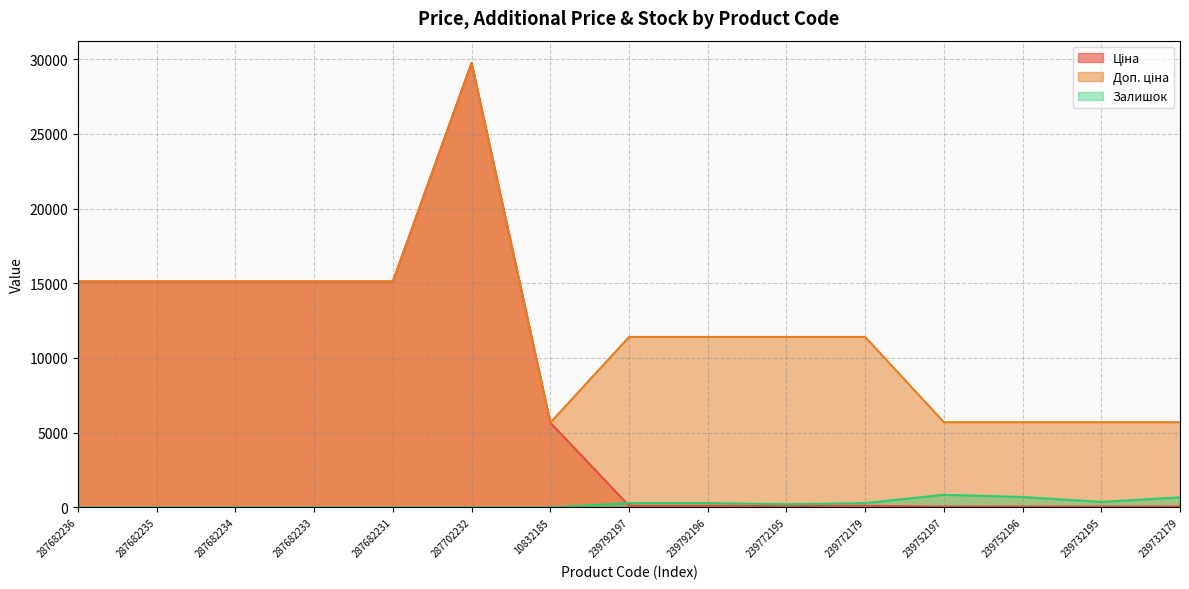

True or false: Ціна and Доп. ціна cross at least once.

False